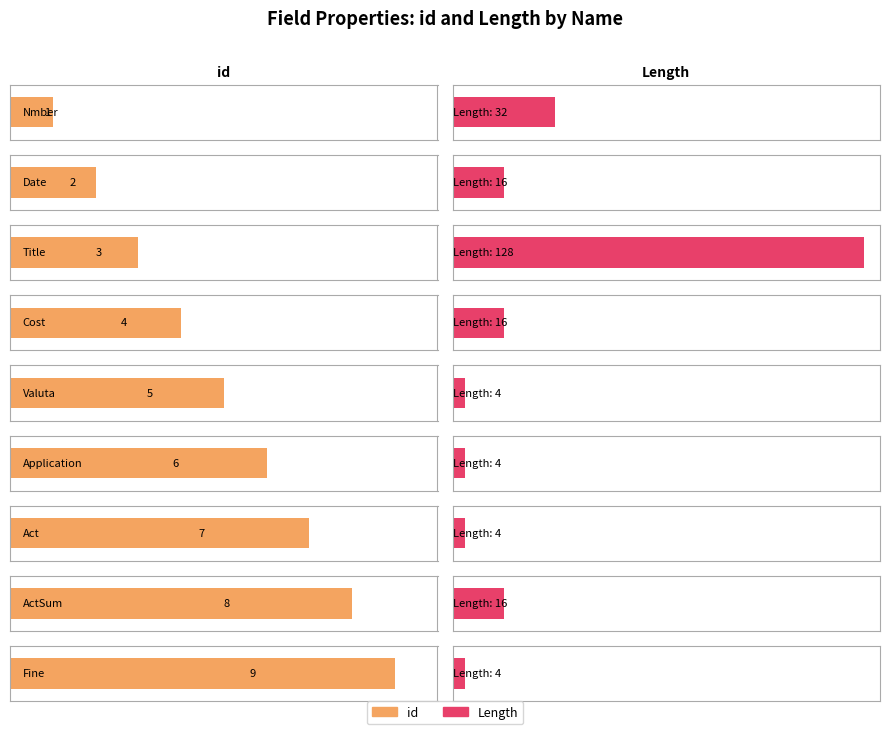

The value of id at Date is 2. True or false?

True